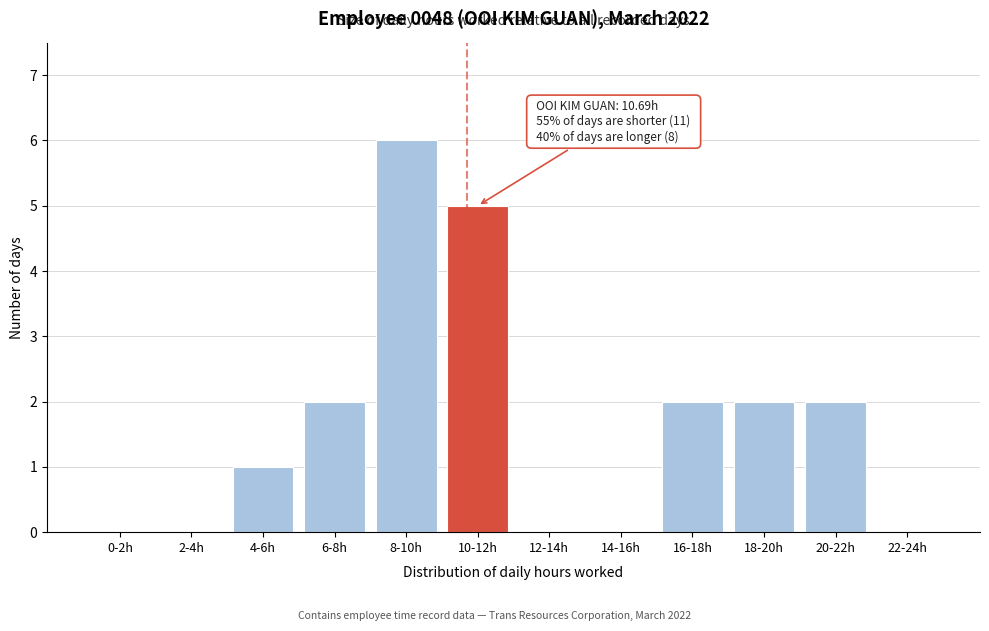

Reading right to left, what are all the values shown in this chart?

22-24h=0	20-22h=2	18-20h=2	16-18h=2	14-16h=0	12-14h=0	10-12h=5	8-10h=6	6-8h=2	4-6h=1	2-4h=0	0-2h=0